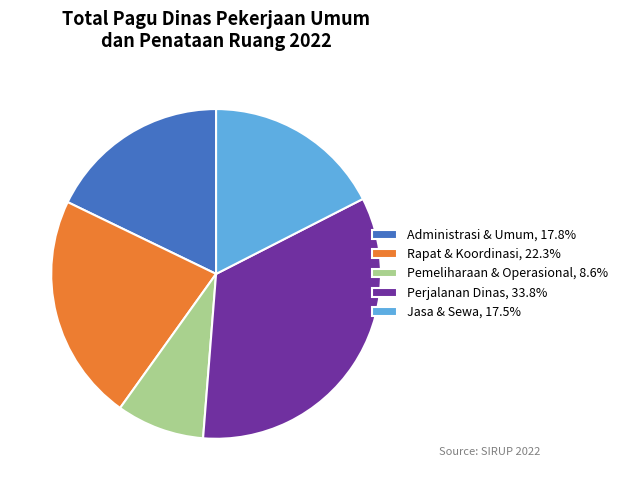

How many slices are in this pie chart?

5